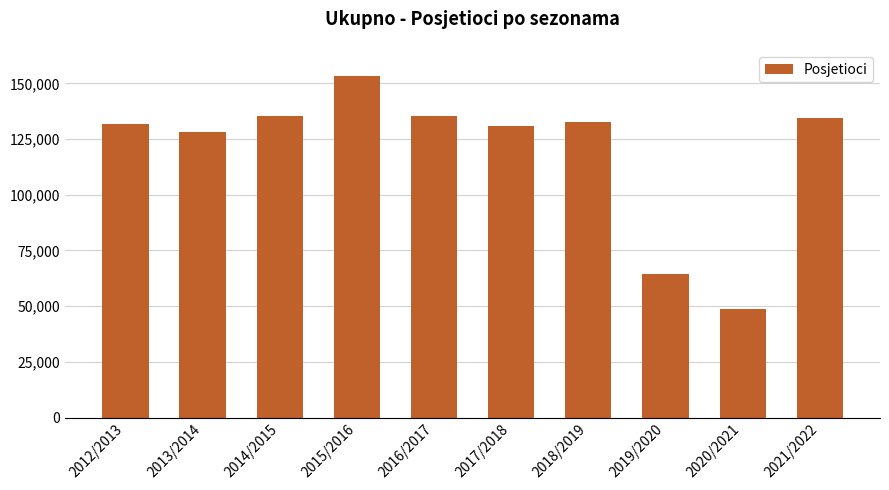

Count the number of categories in the chart.

10